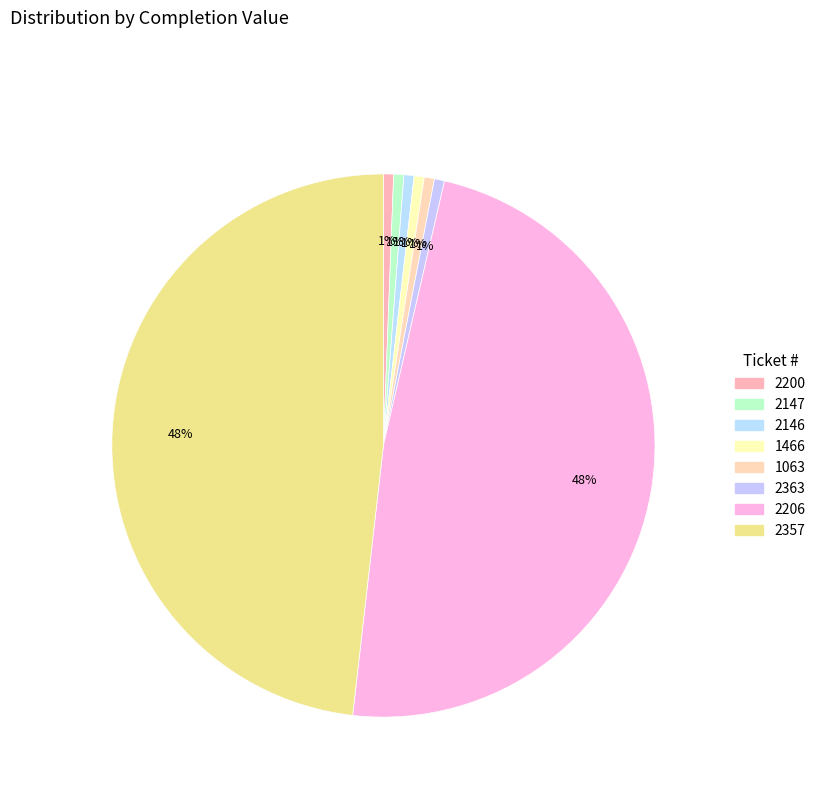

Does 2147 account for over 50% of the chart?

No